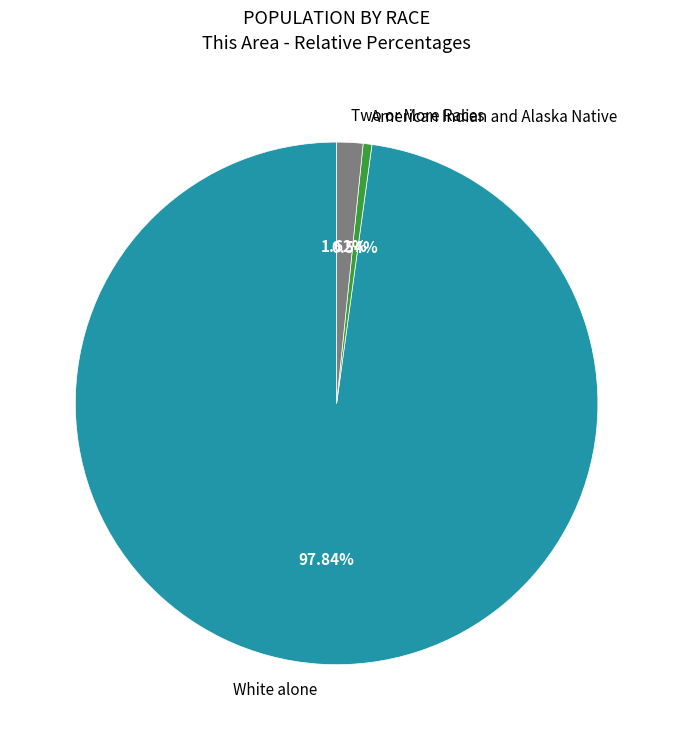

To the nearest percent, what is the average slice percentage?

33%